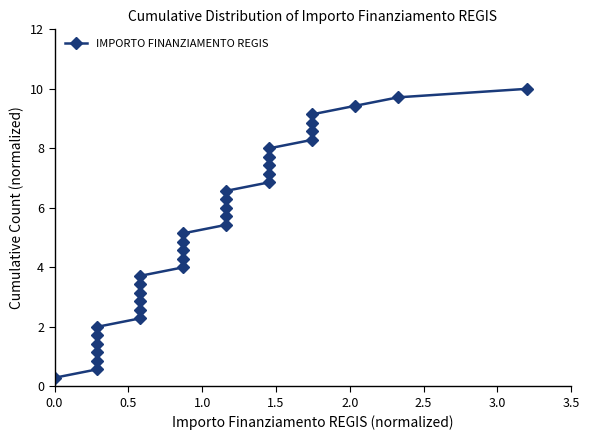

True or false: there are more than 2 points higher than both neighbors.

False